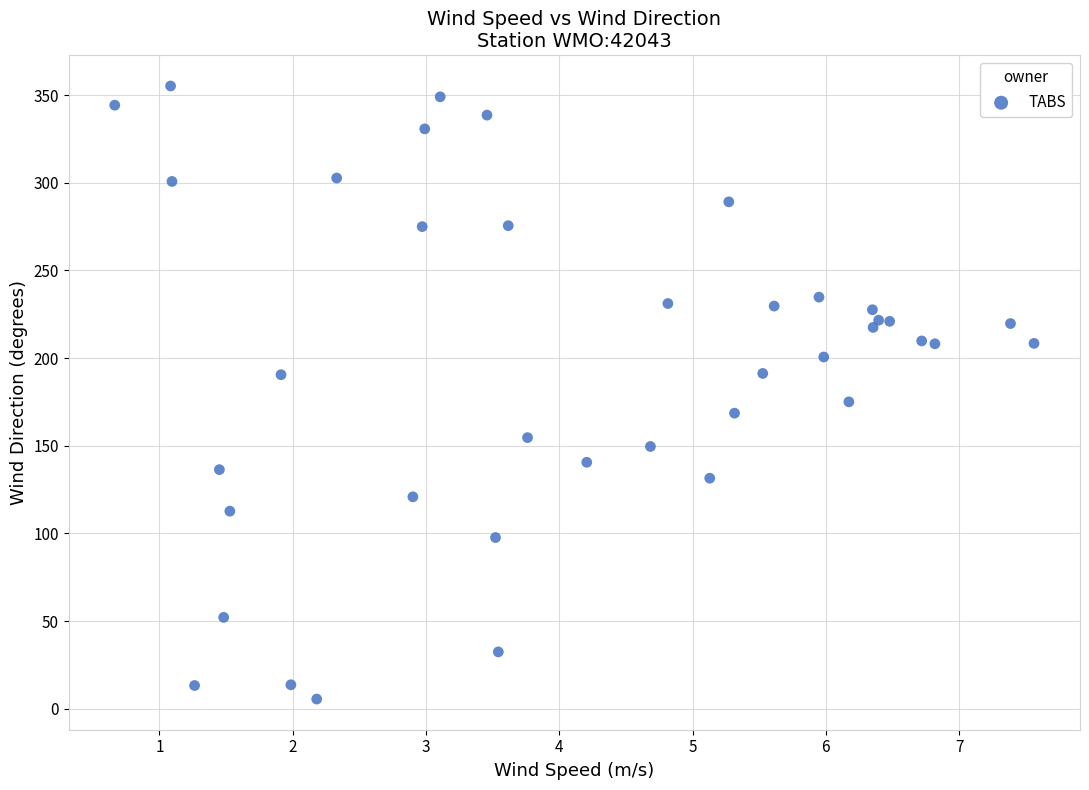

What is the range of X values (max minus min)?

6.9